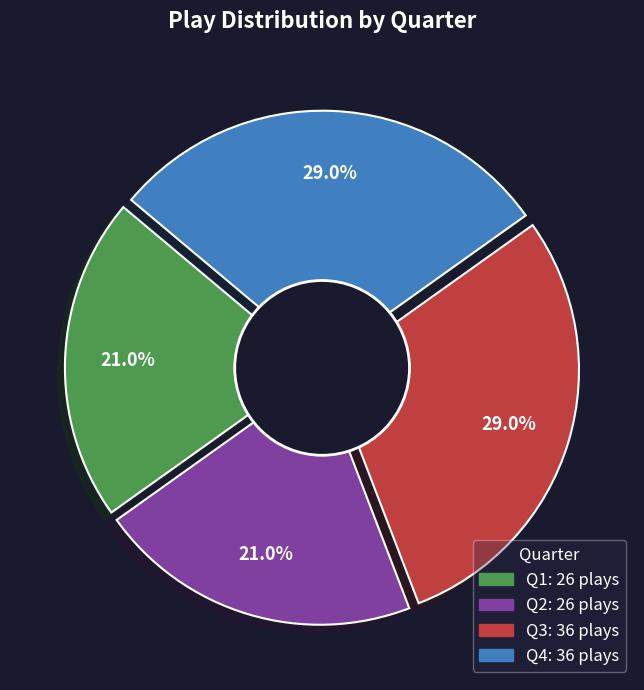

Which slice is the largest?

Q3